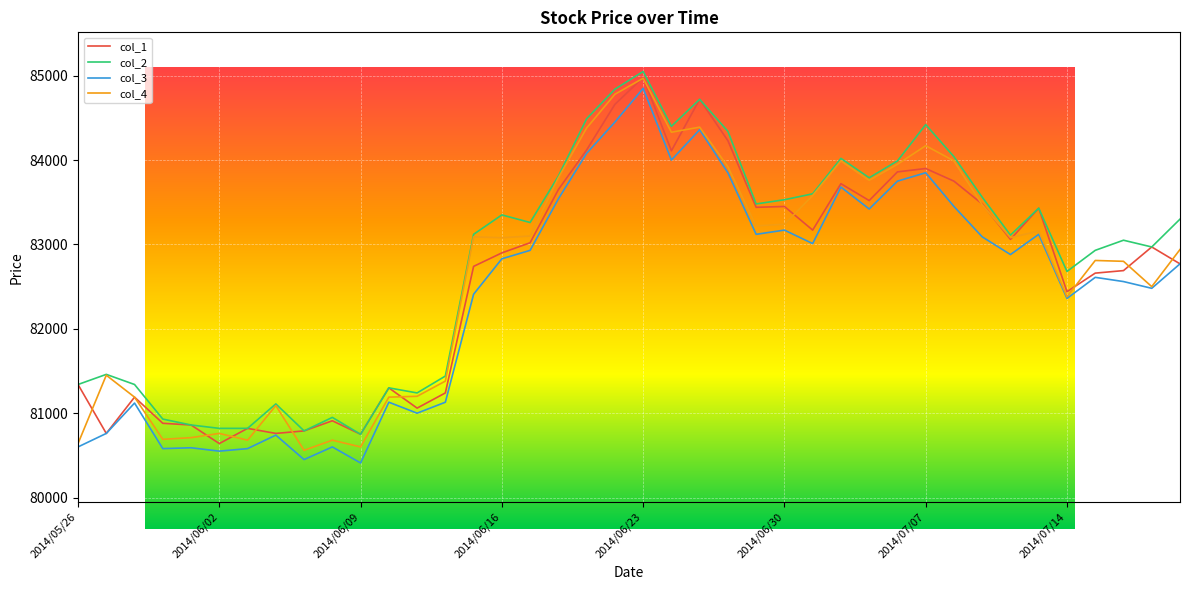

How many distinct data groups are displayed?

4